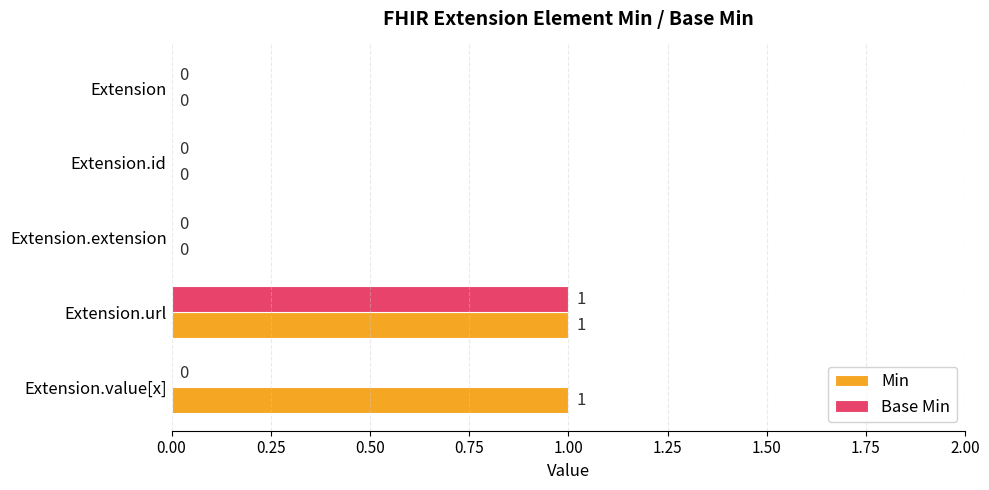

At which category is the sum across all series the highest?

Extension.url